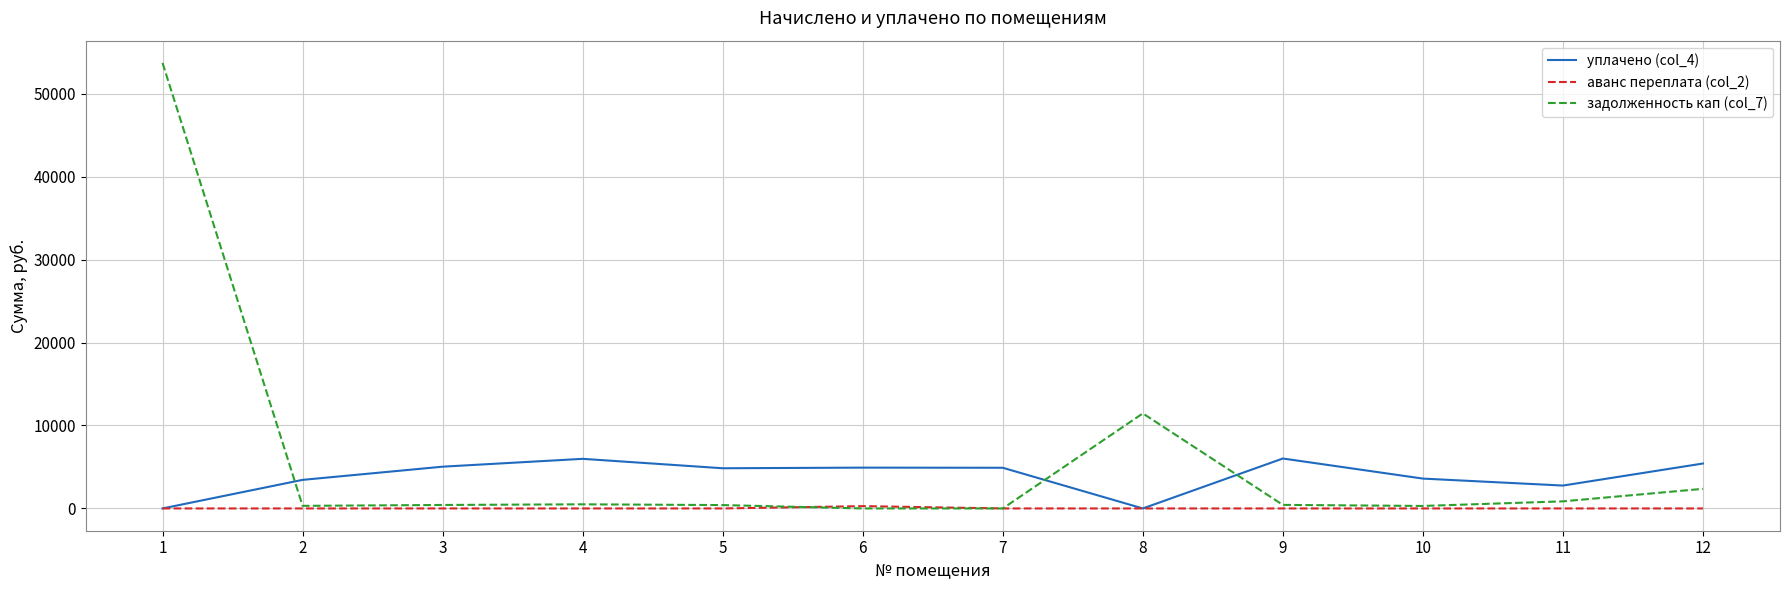

What is the highest value of the задолженность кап (col_7) series?

53693.6